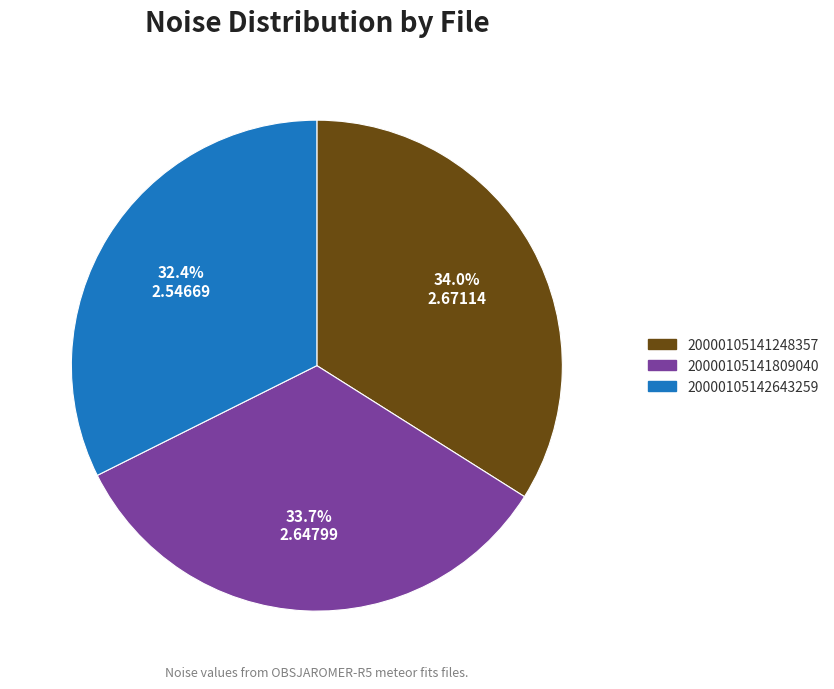

To the nearest percent, what is the average slice percentage?

33%